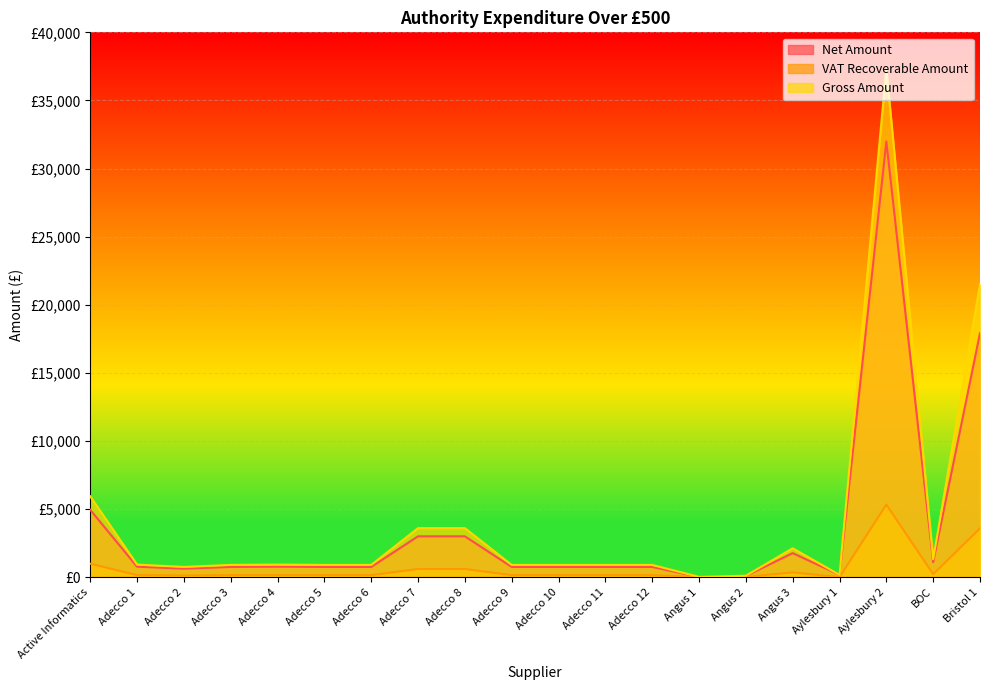

How many data points in VAT Recoverable Amount are less than 150?

4